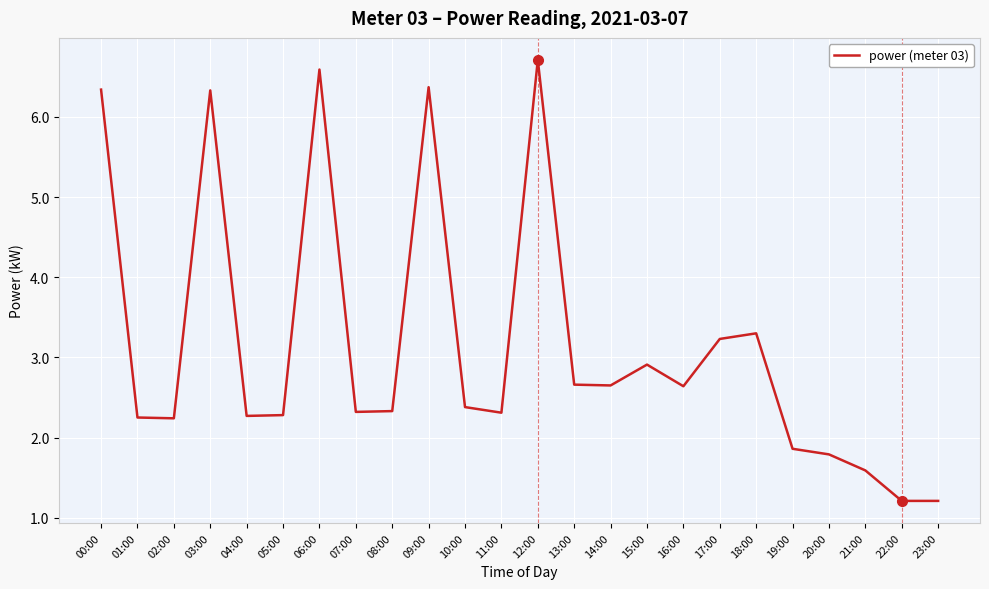

What is the change in value from 11:00 to 14:00?

+0.3